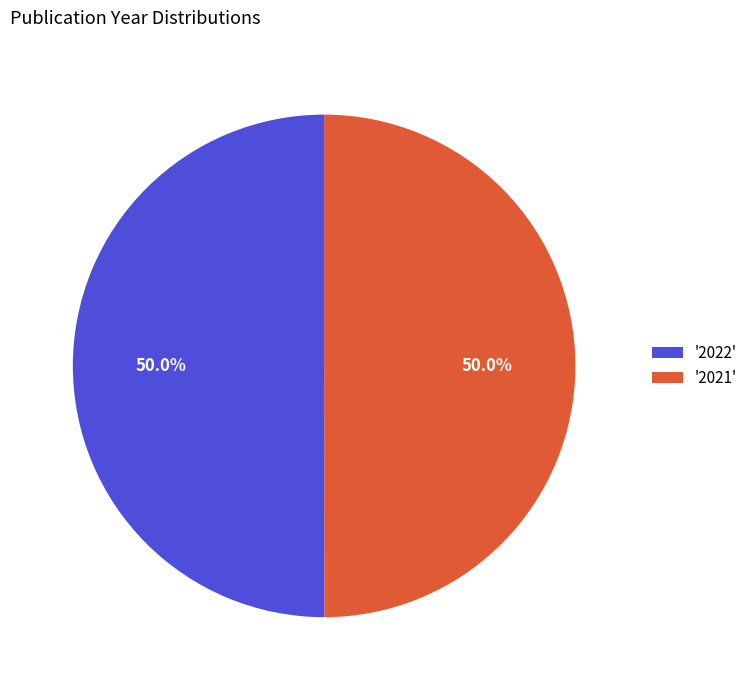

Combined, what portion of the pie is '2022' and '2021'?

100.0%